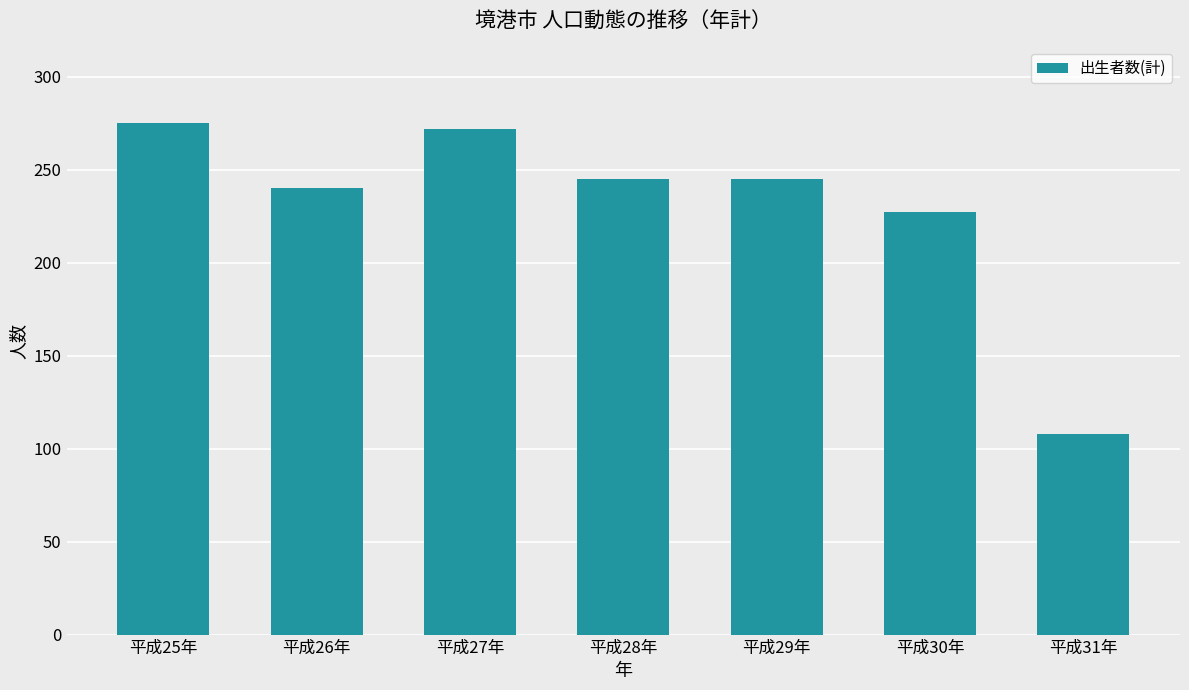

Reading right to left, what are all the values shown in this chart?

108	227	245	245	272	240	275